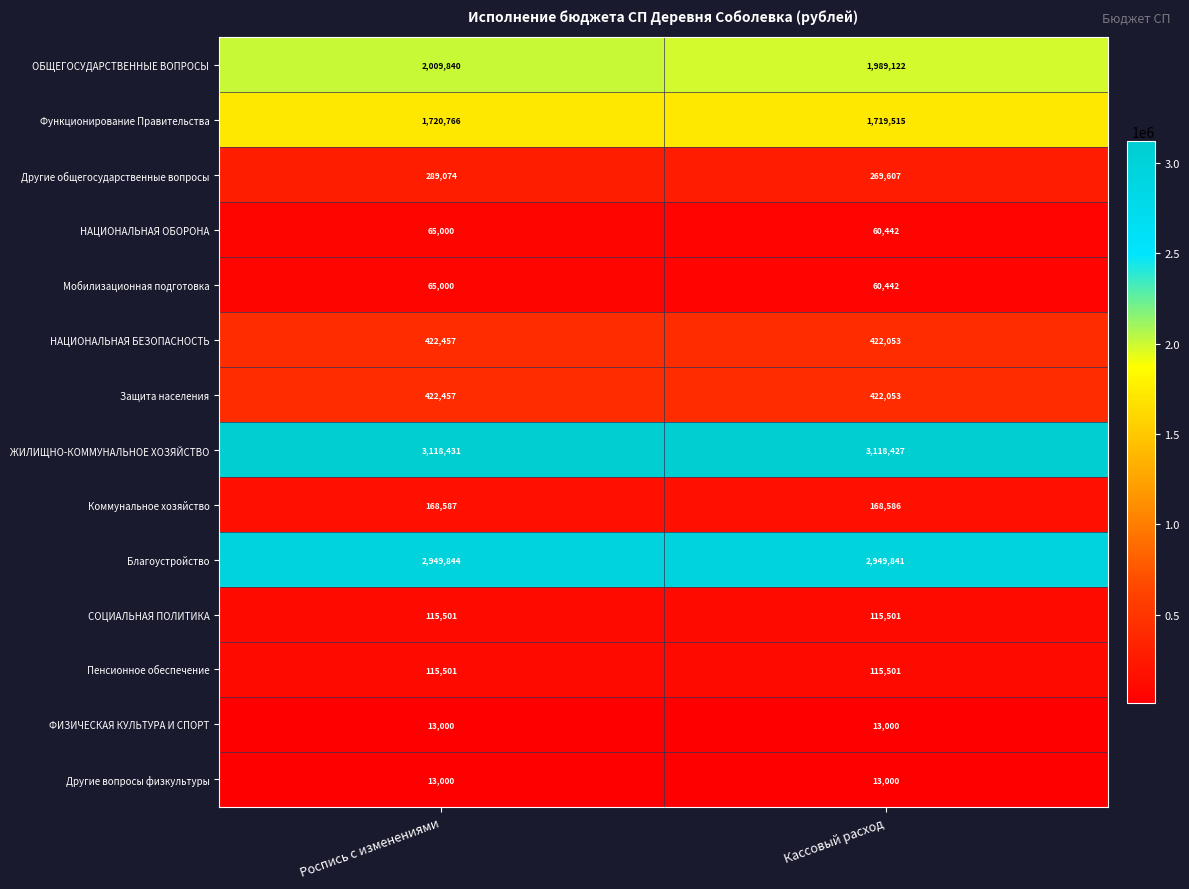

What is the average value of the НАЦИОНАЛЬНАЯ БЕЗОПАСНОСТЬ series?

422255